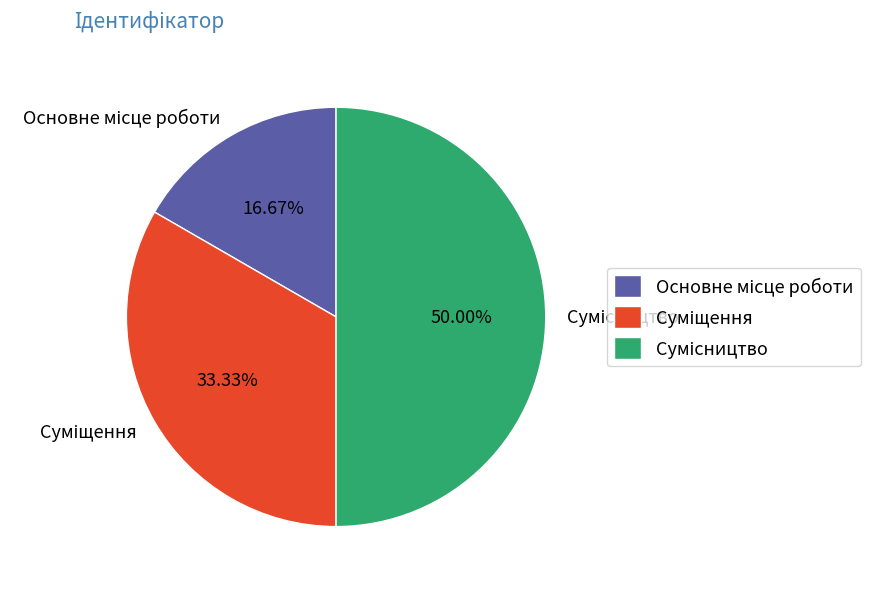

Count the number of slices in the pie.

3